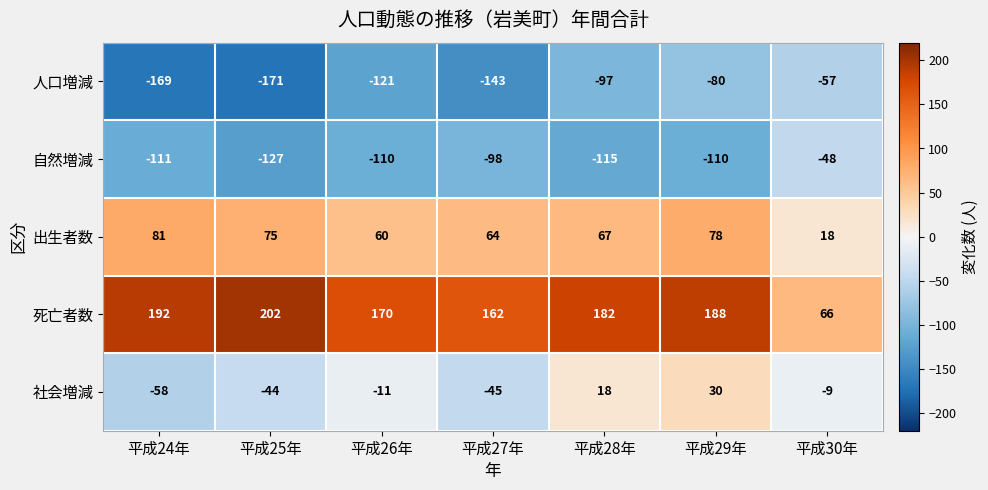

Which series changed the most between 平成24年 and 平成28年?

社会増減